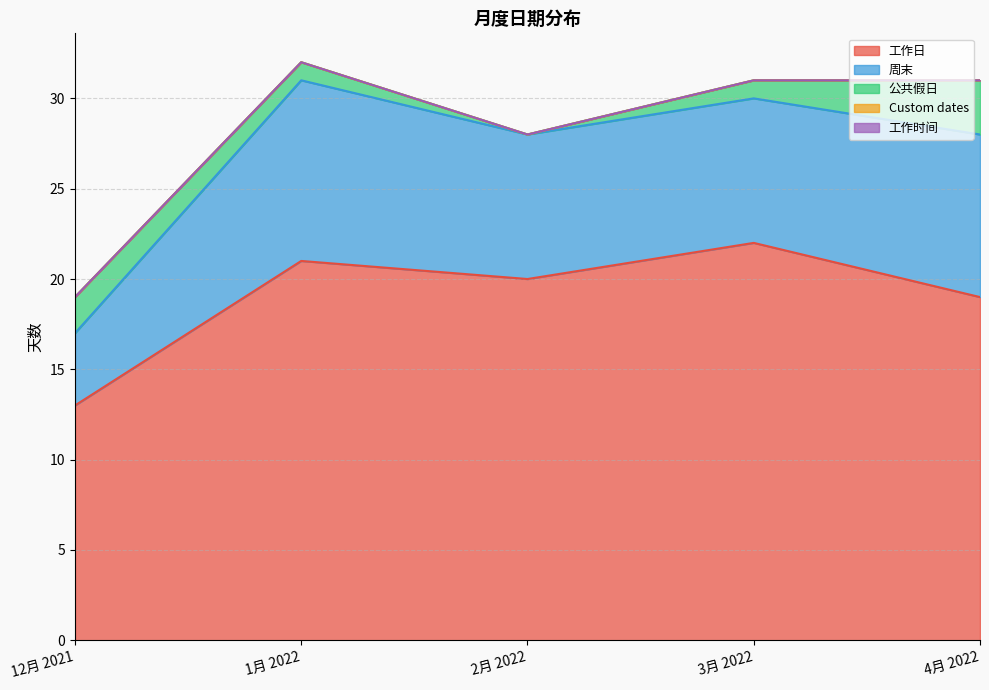

Reading left to right, transcribe all the data shown in this chart.

工作日: 12月 2021=13	1月 2022=21	2月 2022=20	3月 2022=22	4月 2022=19
周末: 12月 2021=4	1月 2022=10	2月 2022=8	3月 2022=8	4月 2022=9
公共假日: 12月 2021=2	1月 2022=1	2月 2022=0	3月 2022=1	4月 2022=3
Custom dates: 12月 2021=0	1月 2022=0	2月 2022=0	3月 2022=0	4月 2022=0
工作时间: 12月 2021=0	1月 2022=0	2月 2022=0	3月 2022=0	4月 2022=0